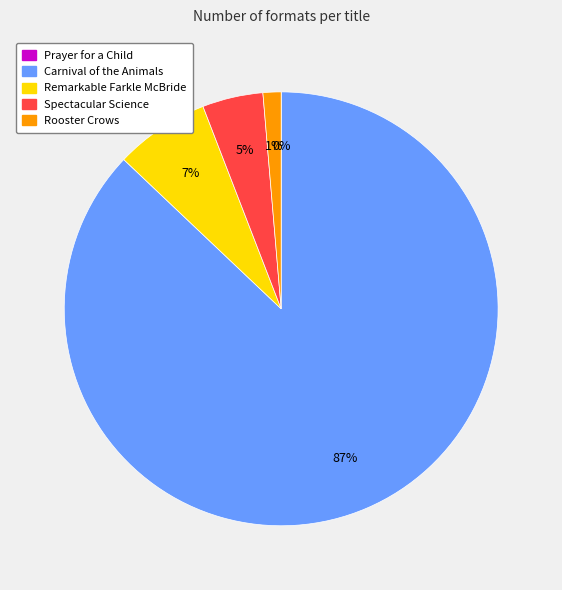

To the nearest percent, what portion does Remarkable Farkle McBride represent?

7%